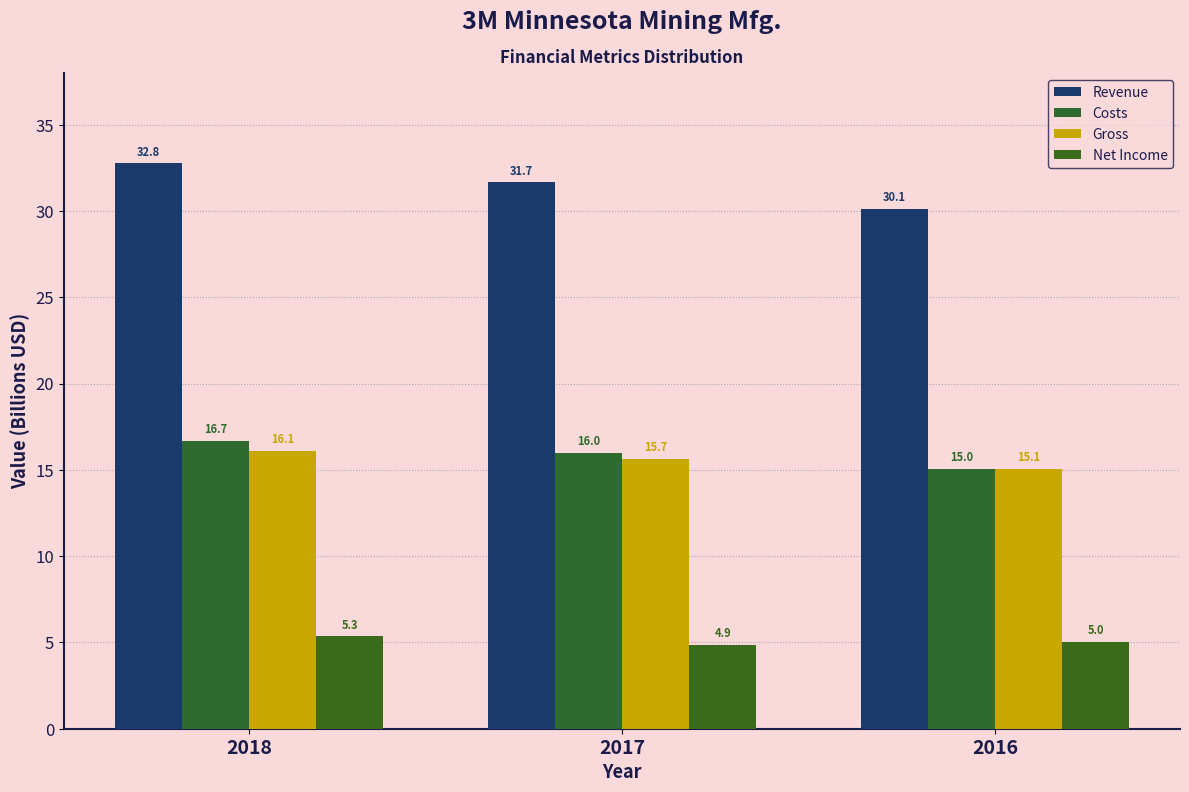

How many bars are there in total?

12